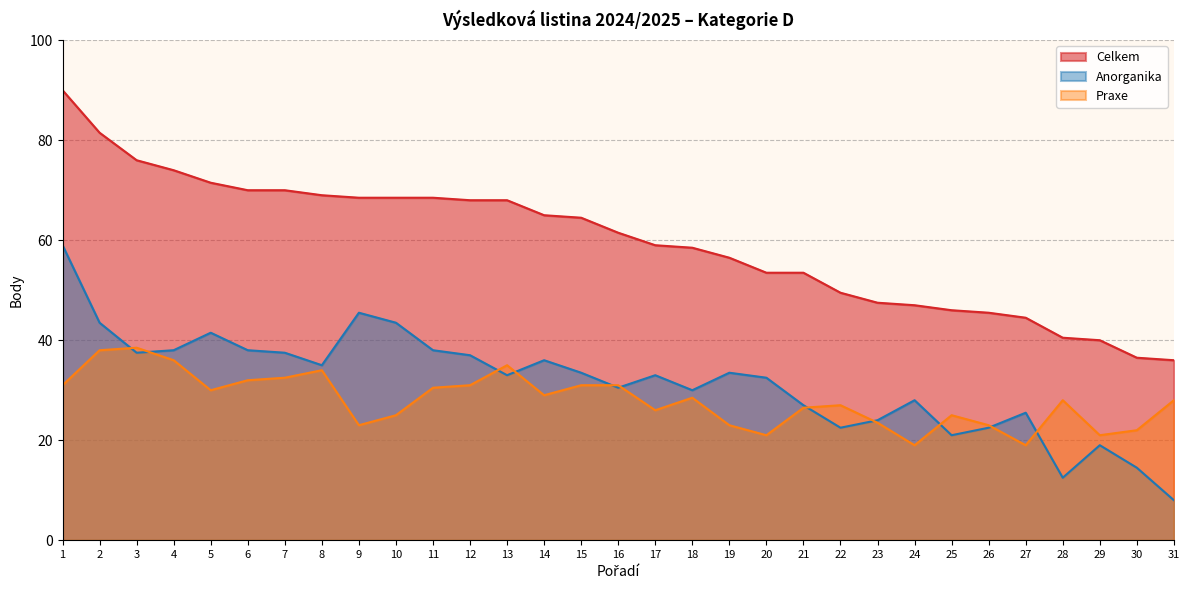

What is the difference between the maximum and minimum values in the Celkem series?

54.0